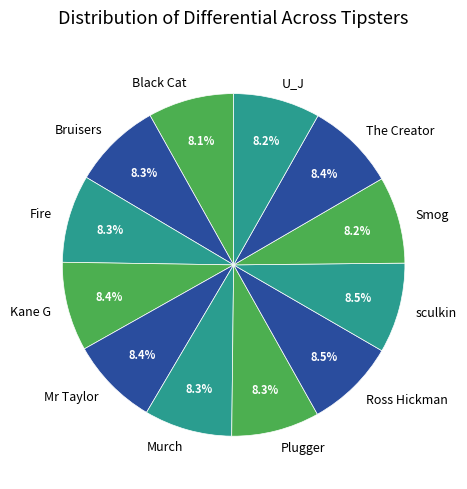

Does Fire represent more than half of the total?

No